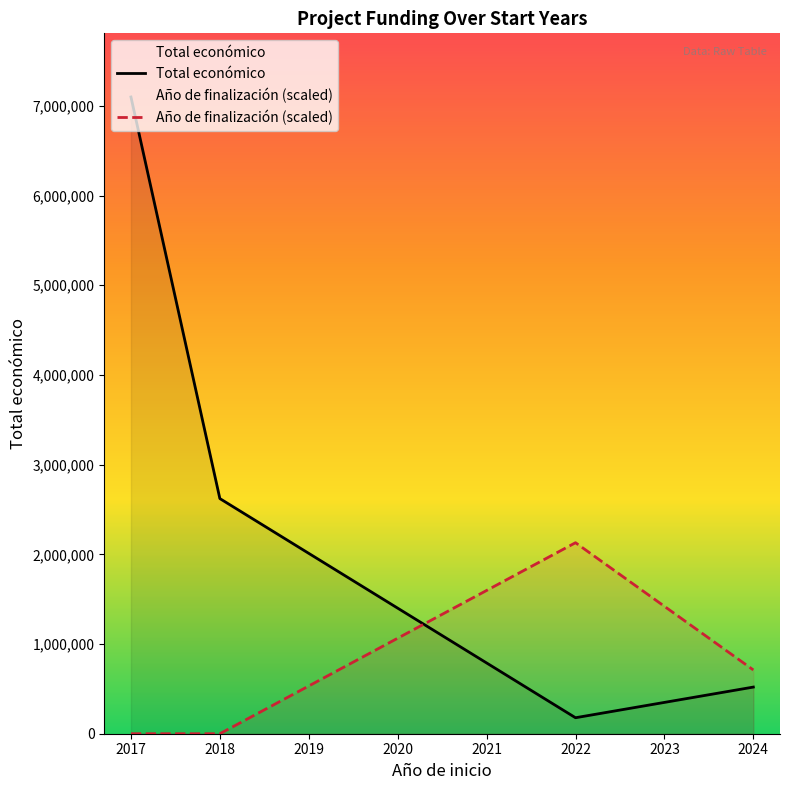

What is the maximum value shown in the chart?

7098781.0